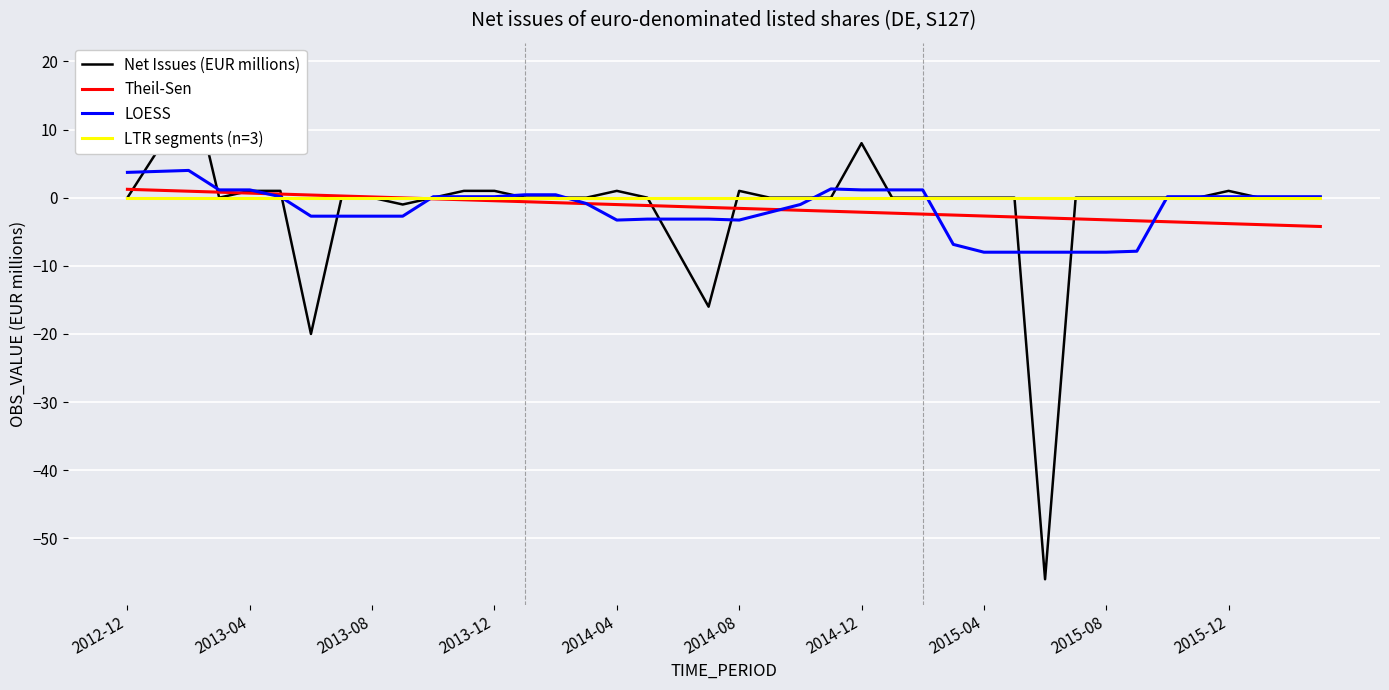

Reading right to left, what are all the values shown in this chart?

0	0	0	1	0	0	0	0	0	-56	0	0	0	0	0	8	0	0	0	1	-16	-8	0	1	0	0	0	1	1	0	-1	0	0	-20	1	1	0	19	7	0